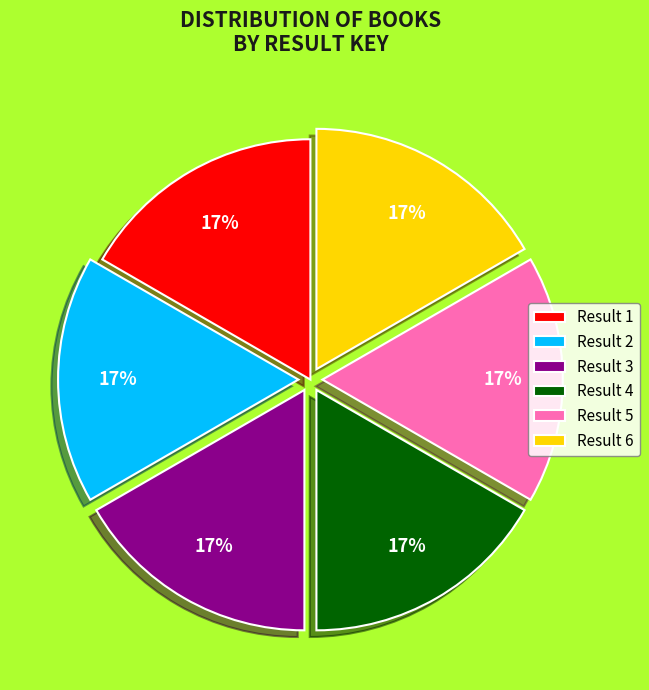

To the nearest percent, what is the combined percentage of Result 3 and Result 6?

33%